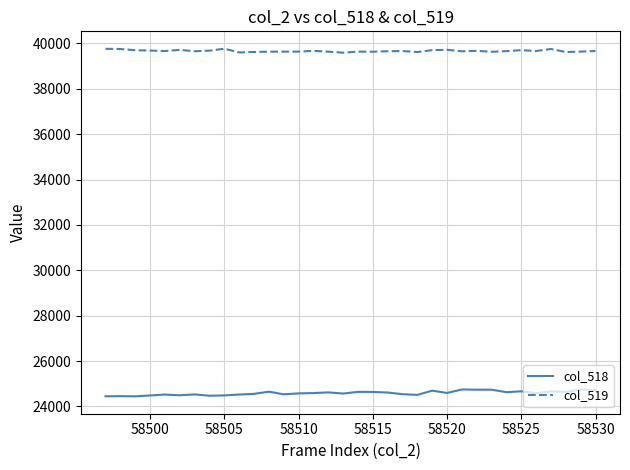

True or false: col_519 and col_518 intersect in this chart.

False